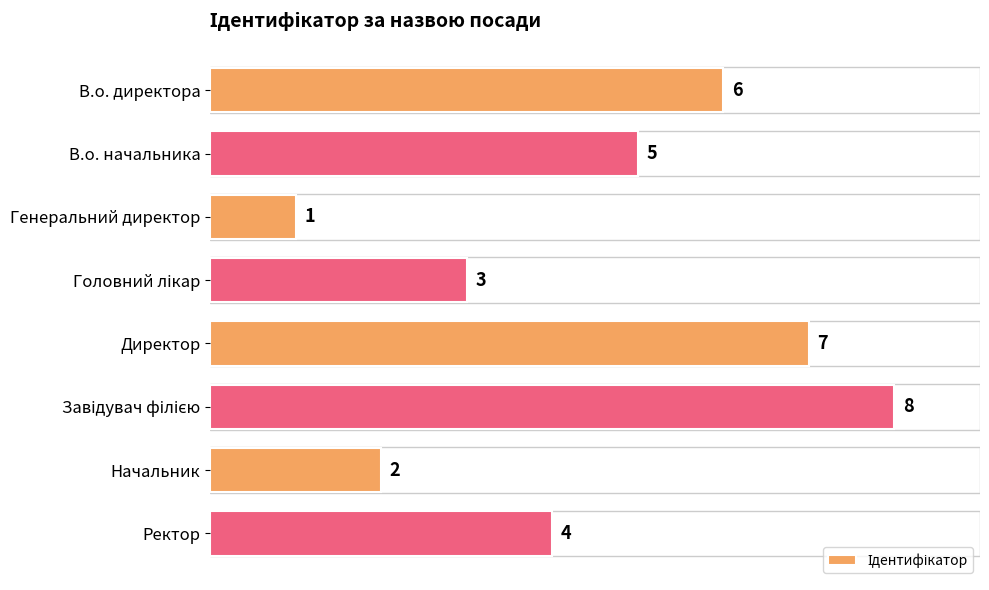

Reading top to bottom, extract all data points from this chart.

6	5	1	3	7	8	2	4